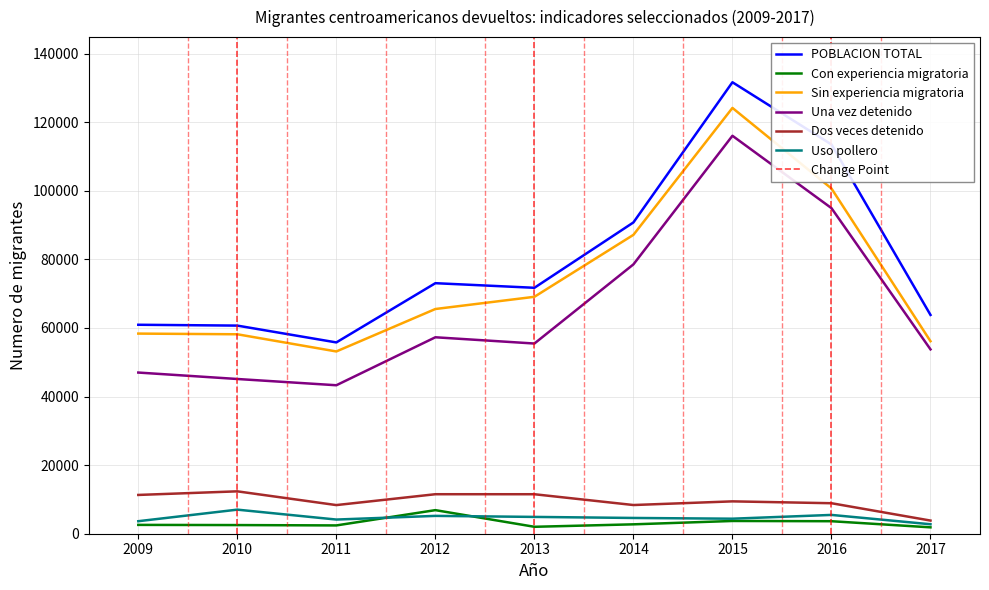

At 2017, list the series in order from smallest to largest.

Con experiencia migratoria, Uso pollero, Dos veces detenido, Una vez detenido, Sin experiencia migratoria, POBLACION TOTAL